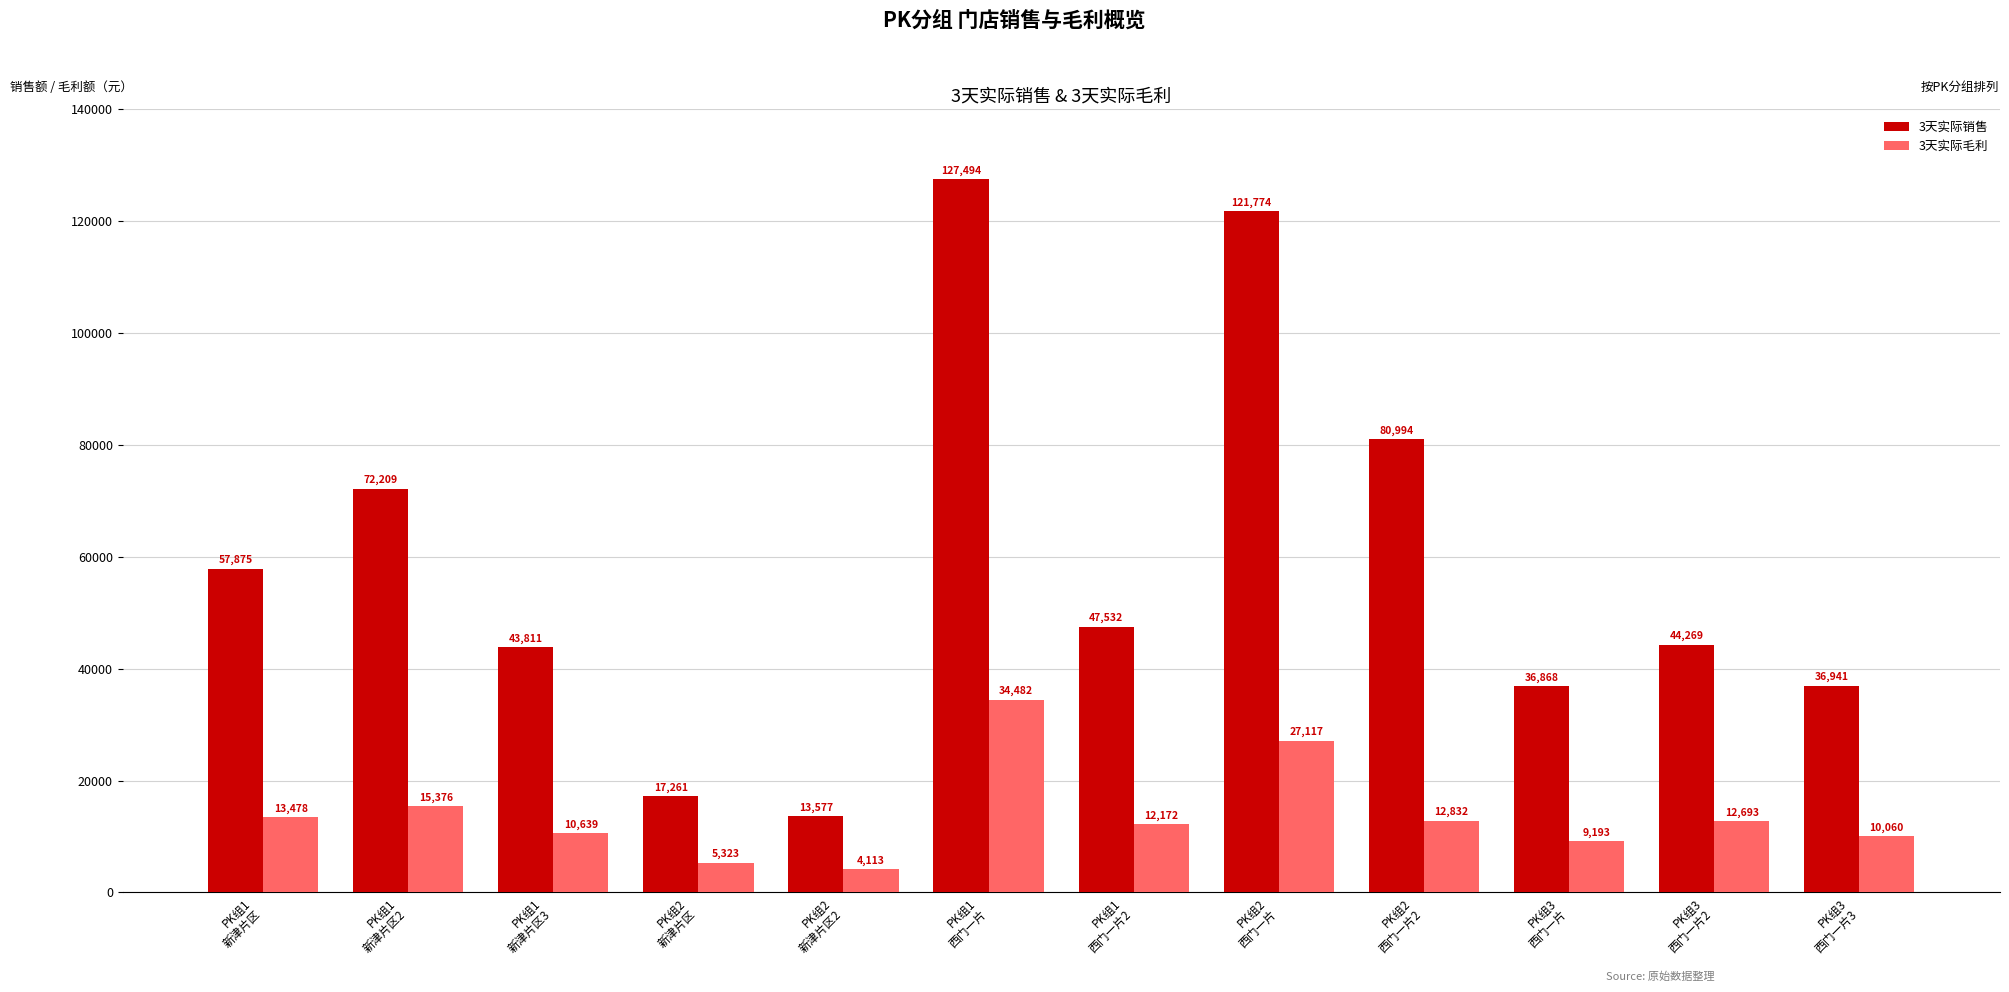

What is the difference between the 3天实际销售 values at PK组1
新津片区2 and PK组3
西门一片2?

27939.6